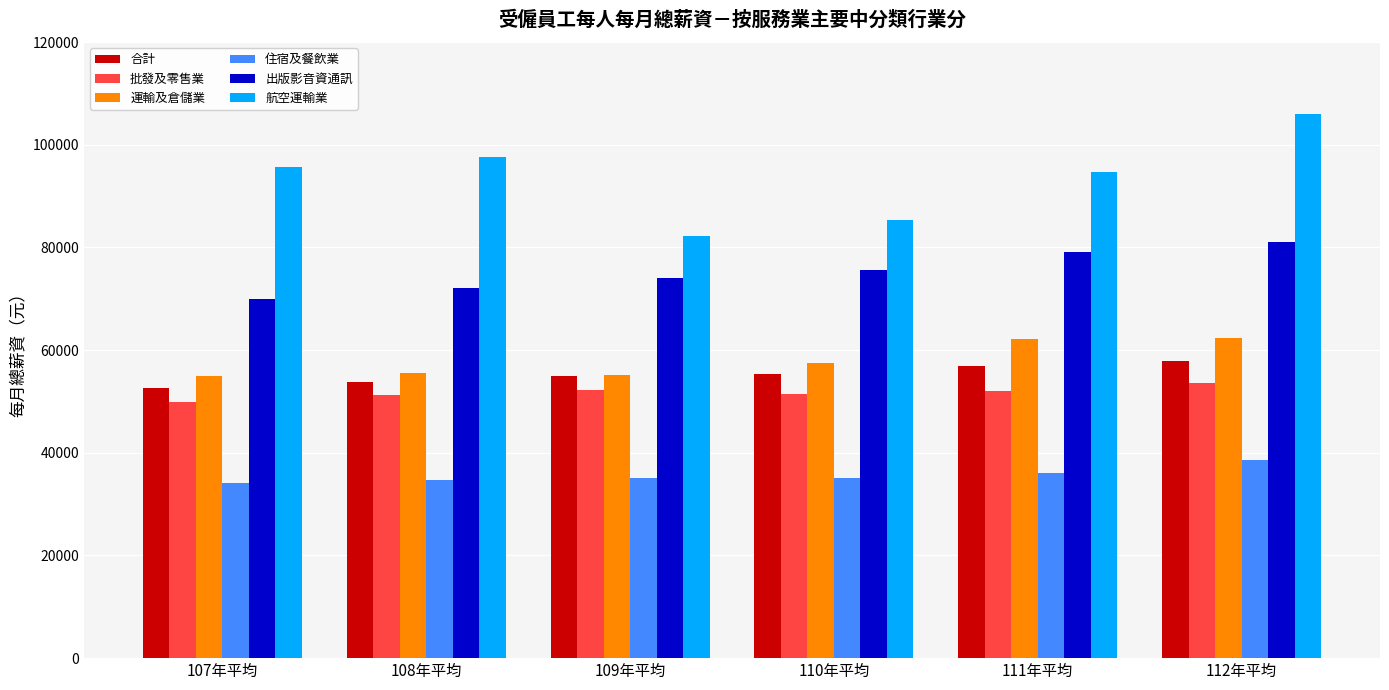

What position from the left is 110年平均?

4